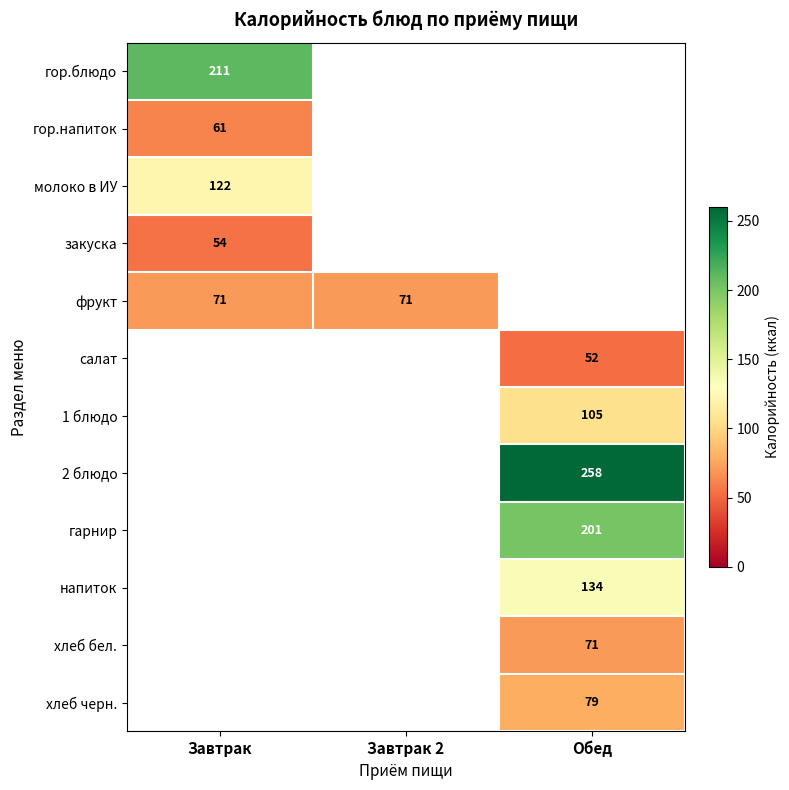

At how many categories does at least one series exceed 120?

2